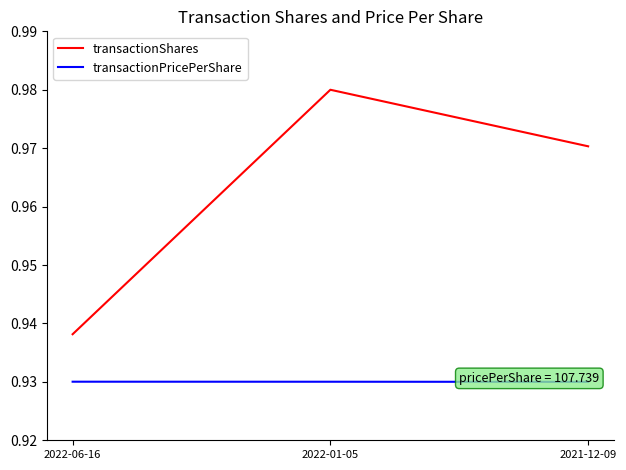

What position from the right is 2022-06-16?

3